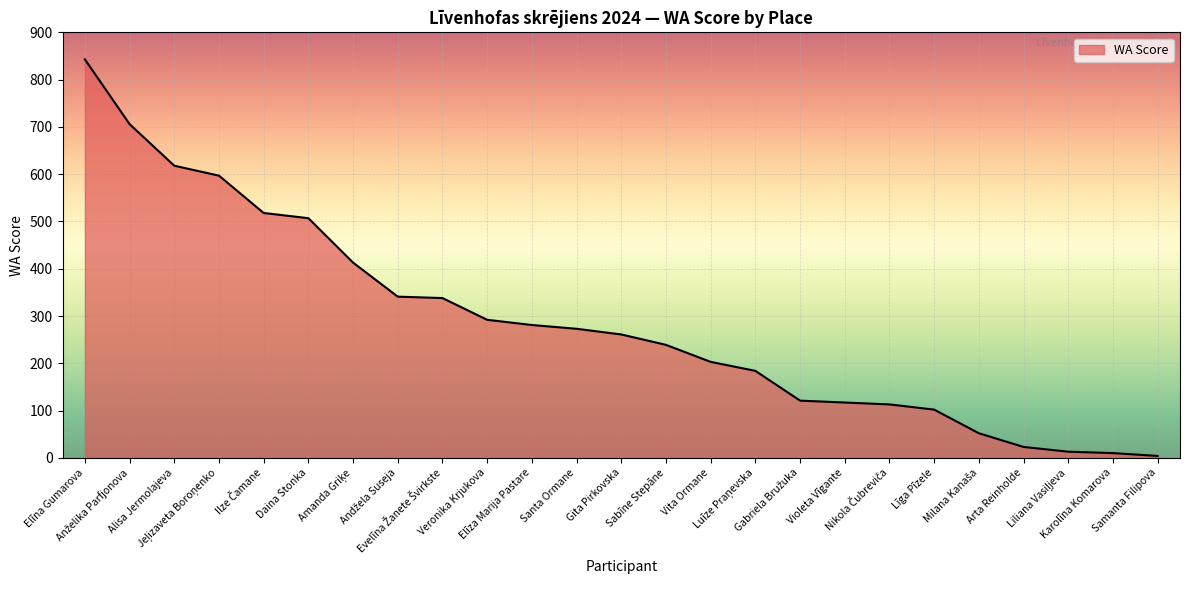

What is the greatest value displayed?

843